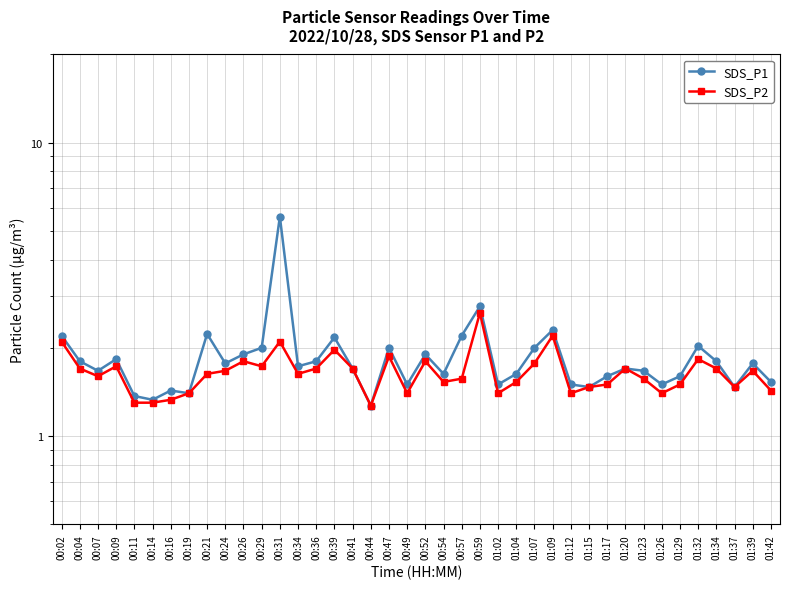

Reading left to right, what are all the values shown in this chart?

SDS_P1: 00:02=2.2	00:04=1.8	00:07=1.7	00:09=1.8	00:11=1.4	00:14=1.3	00:16=1.4	00:19=1.4	00:21=2.2	00:24=1.8	00:26=1.9	00:29=2.0	00:31=5.6	00:34=1.7	00:36=1.8	00:39=2.2	00:41=1.7	00:44=1.3	00:47=2.0	00:49=1.5	00:52=1.9	00:54=1.6	00:57=2.2	00:59=2.8	01:02=1.5	01:04=1.6	01:07=2.0	01:09=2.3	01:12=1.5	01:15=1.5	01:17=1.6	01:20=1.7	01:23=1.7	01:26=1.5	01:29=1.6	01:32=2.0	01:34=1.8	01:37=1.5	01:39=1.8	01:42=1.5
SDS_P2: 00:02=2.1	00:04=1.7	00:07=1.6	00:09=1.7	00:11=1.3	00:14=1.3	00:16=1.3	00:19=1.4	00:21=1.6	00:24=1.7	00:26=1.8	00:29=1.7	00:31=2.1	00:34=1.6	00:36=1.7	00:39=2.0	00:41=1.7	00:44=1.3	00:47=1.9	00:49=1.4	00:52=1.8	00:54=1.5	00:57=1.6	00:59=2.6	01:02=1.4	01:04=1.5	01:07=1.8	01:09=2.2	01:12=1.4	01:15=1.5	01:17=1.5	01:20=1.7	01:23=1.6	01:26=1.4	01:29=1.5	01:32=1.8	01:34=1.7	01:37=1.5	01:39=1.7	01:42=1.4